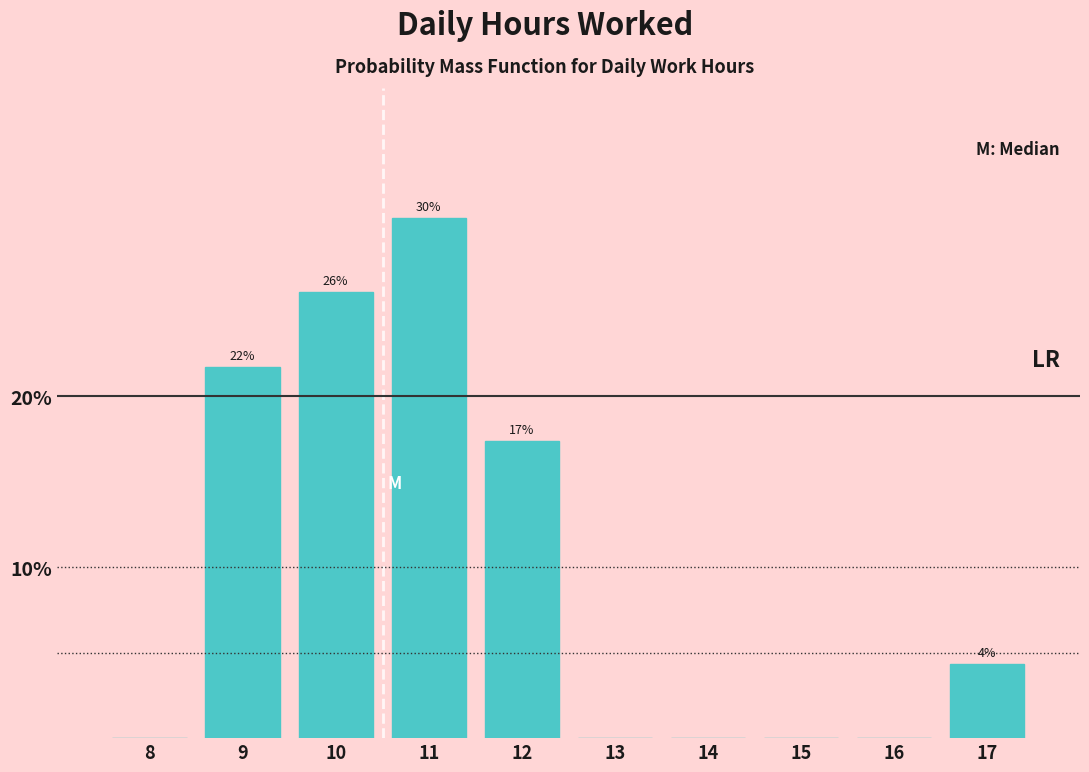

Are the bars horizontal?

No